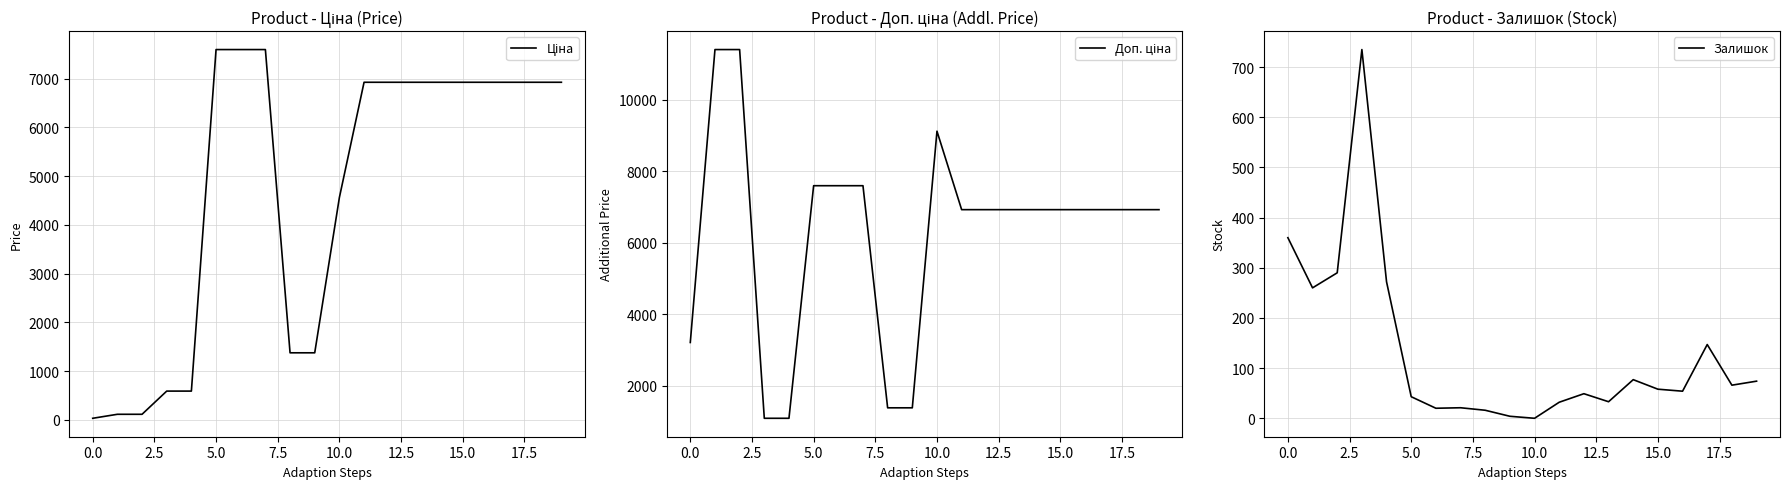

At how many categories does at least one series exceed 6435?

15